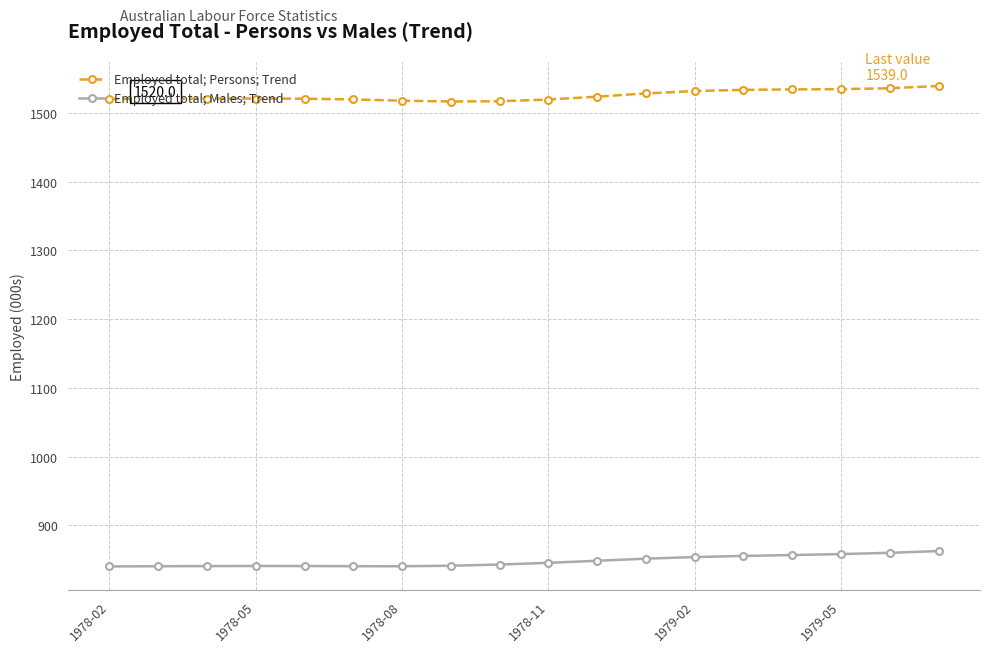

What is the value of the Employed total; Persons; Trend point at the 16th from the left?

1534.4